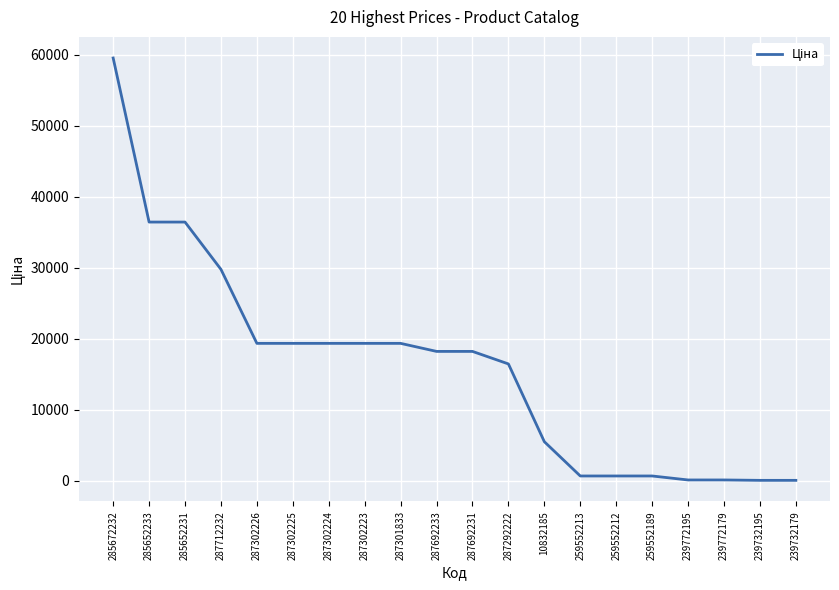

Is it true that the value at 287292222 is 16448.2?

True